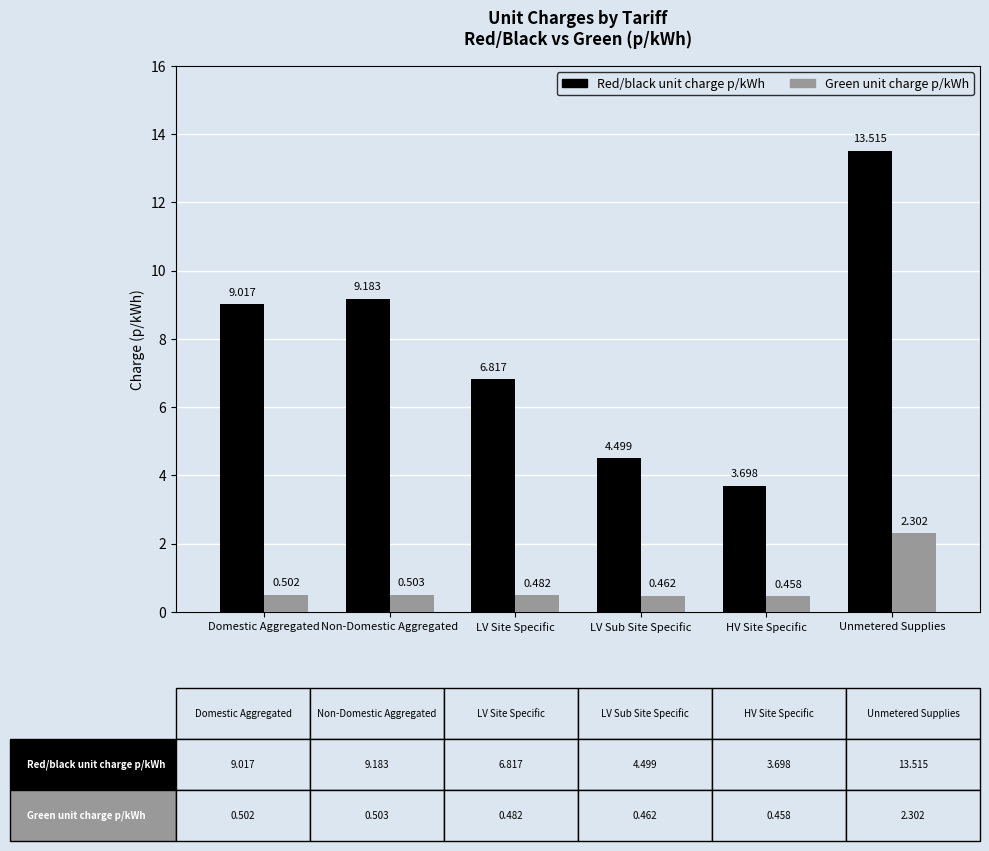

Which series has the widest spread of values?

Red/black unit charge p/kWh